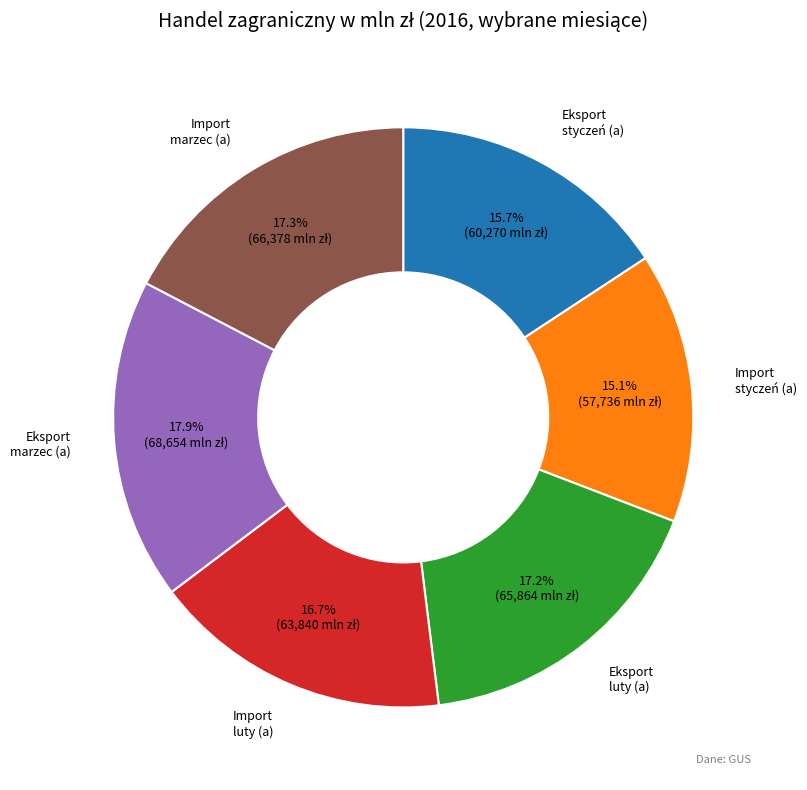

Is there any slice that represents more than half of the pie?

No